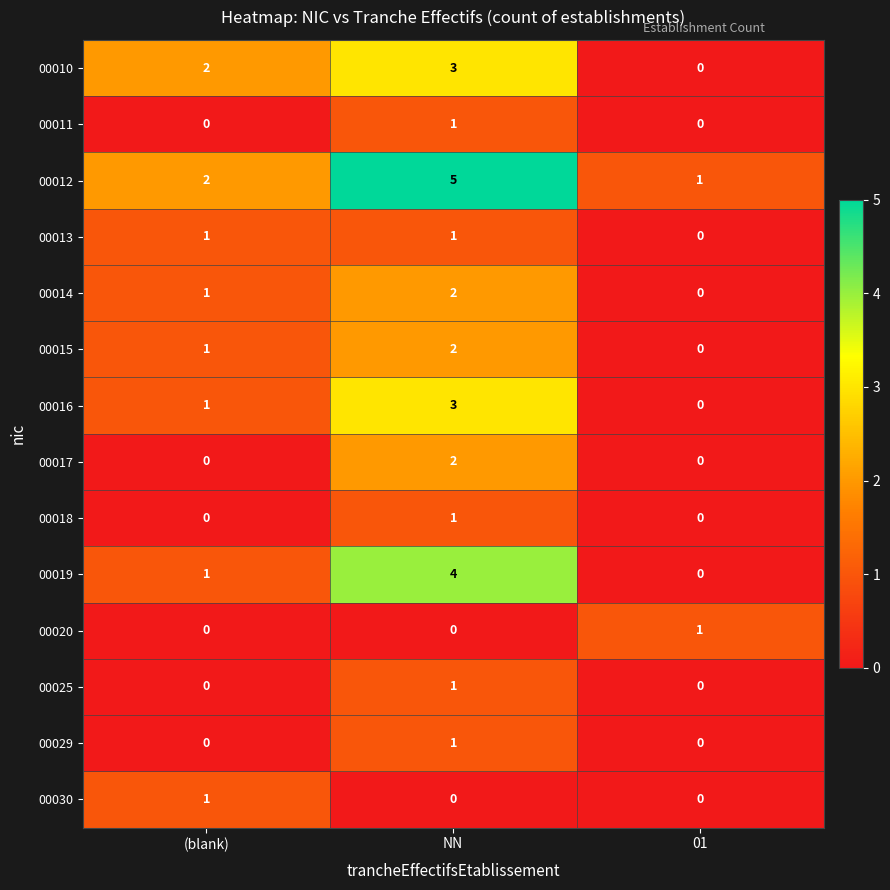

List the labels in order of 00016 value, largest first.

NN, (blank), 01